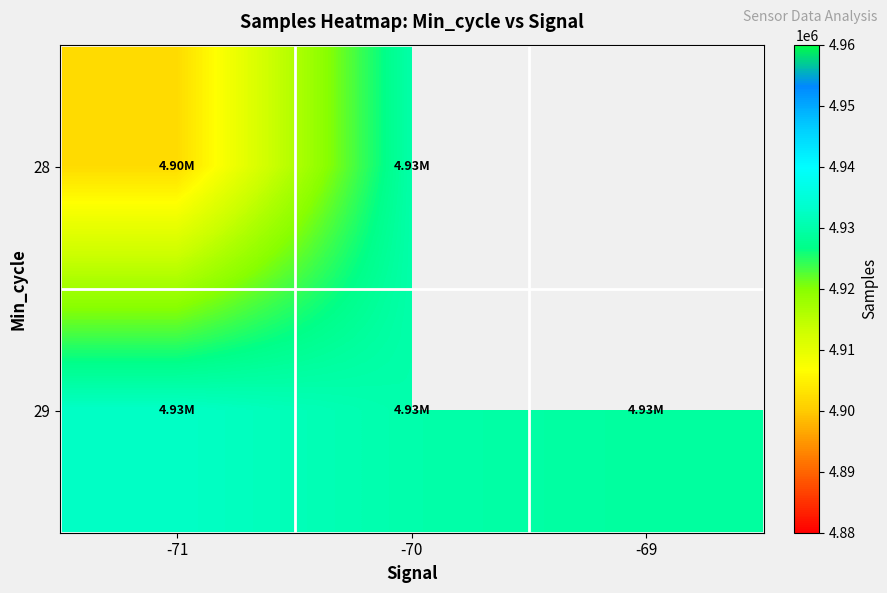

At which category is the sum across all series the highest?

-70